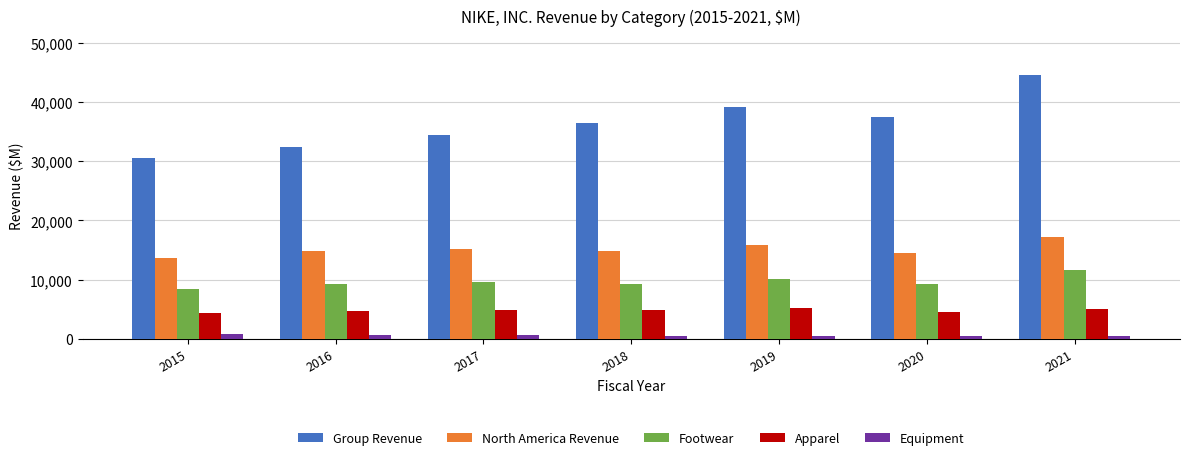

Which category has the highest value across all series?

2021